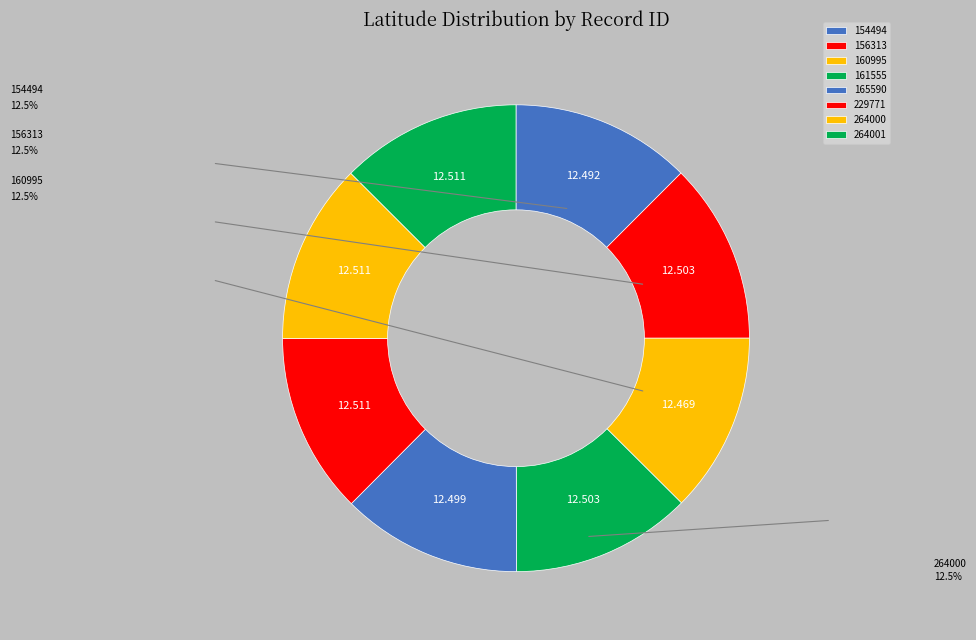

What is the largest slice in the pie chart?

264000